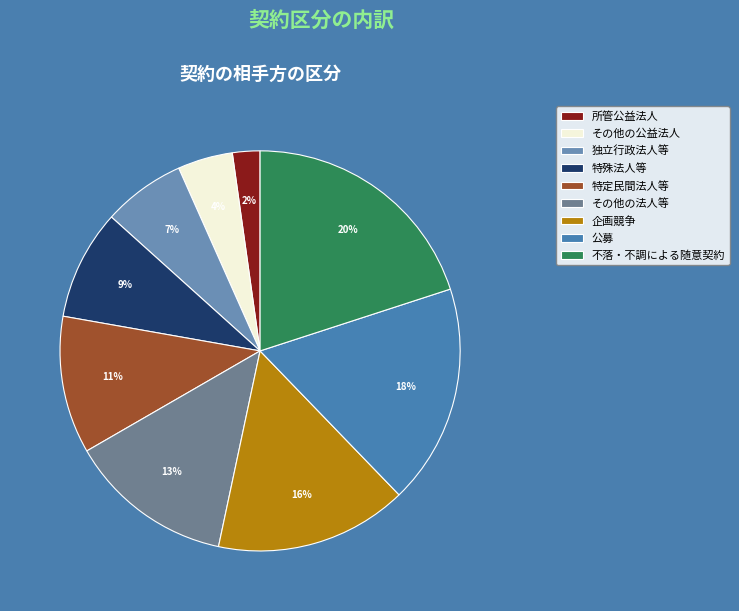

What is the largest slice in the pie chart?

不落・不調による随意契約